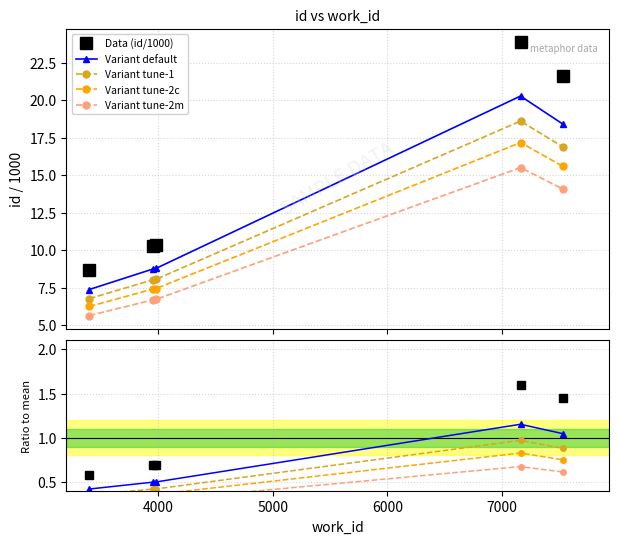

The value of Variant default at 6000 is 1.7. True or false?

False